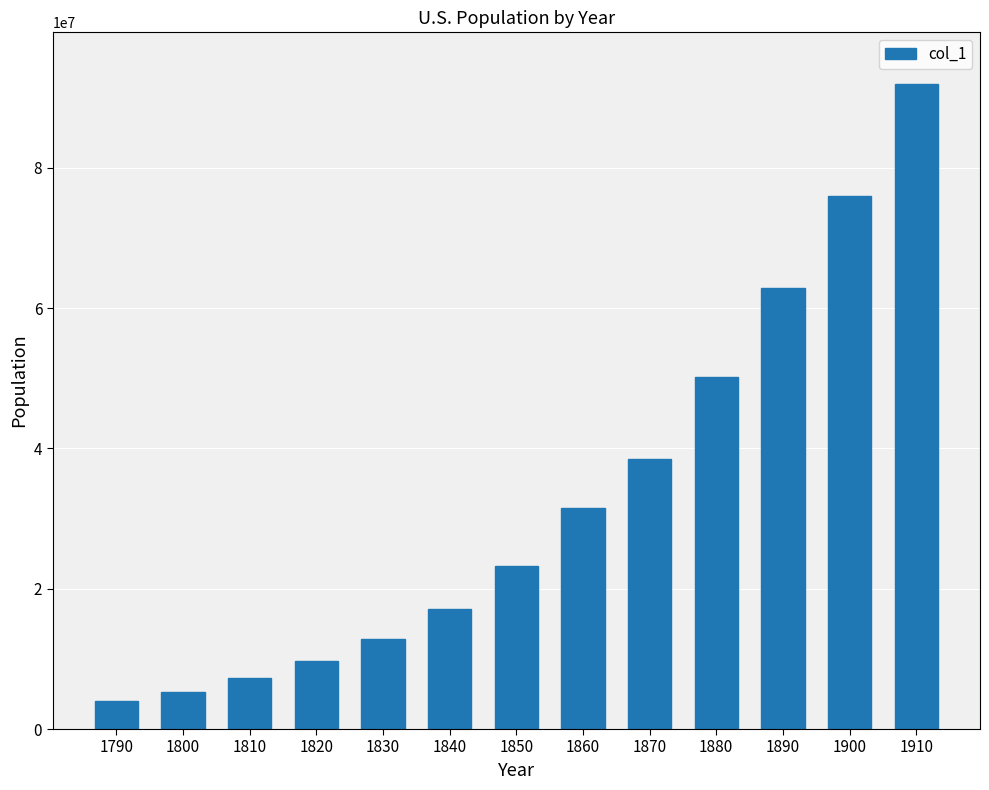

What is the maximum value shown in the chart?

91972000